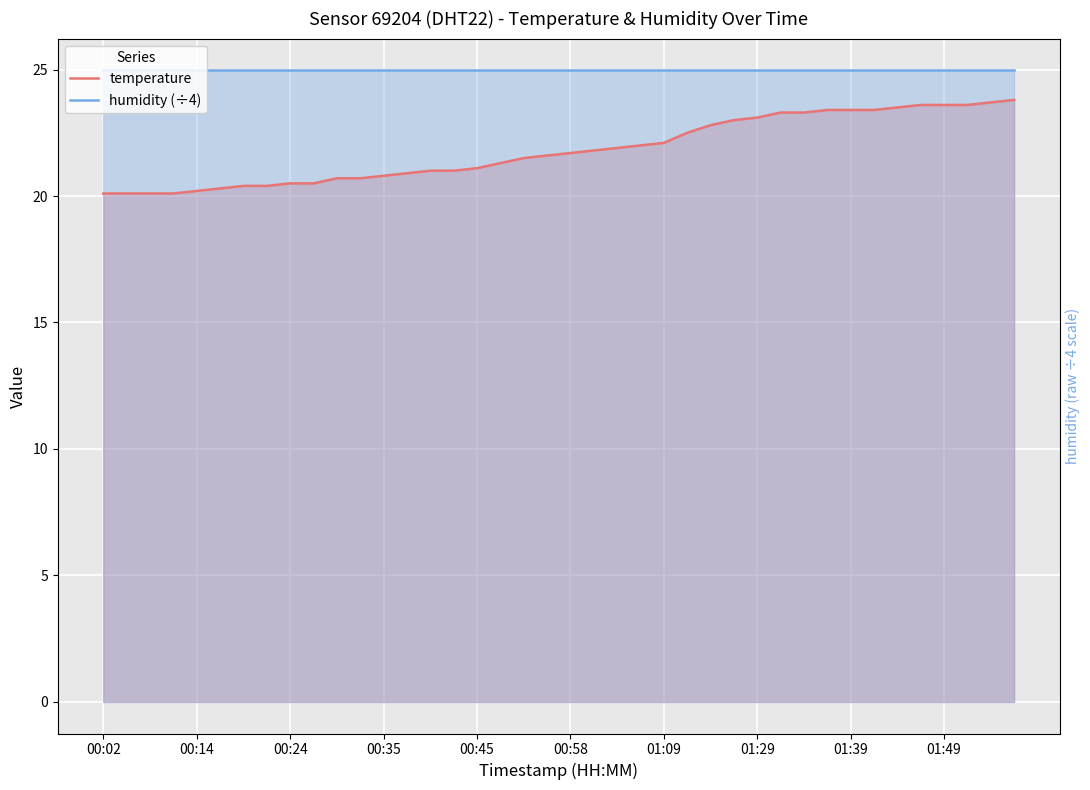

At how many categories does at least one series exceed 24?

40